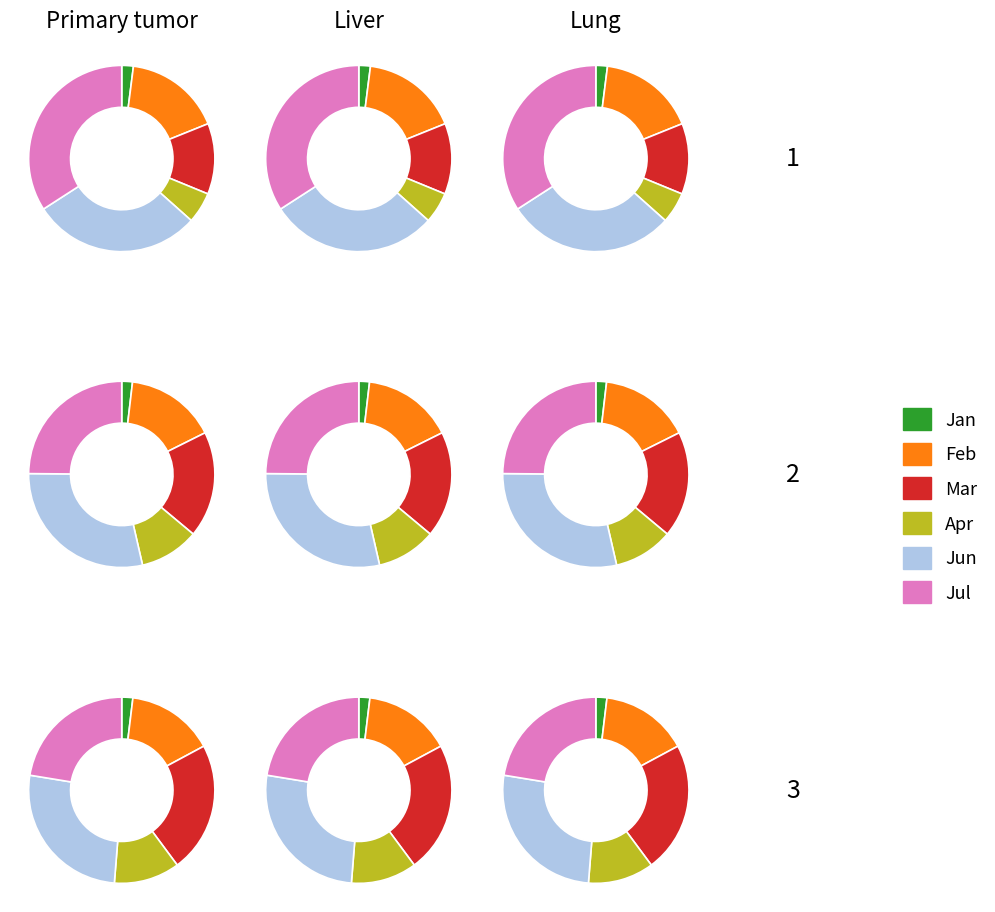

Does any single category account for the majority?

No